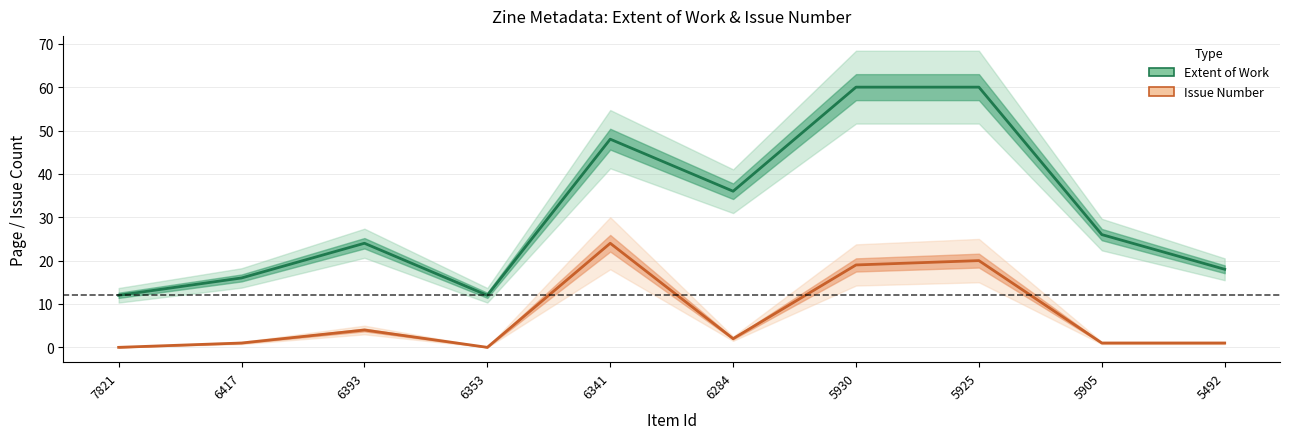

True or false: Extent of Work and Issue Number intersect in this chart.

False